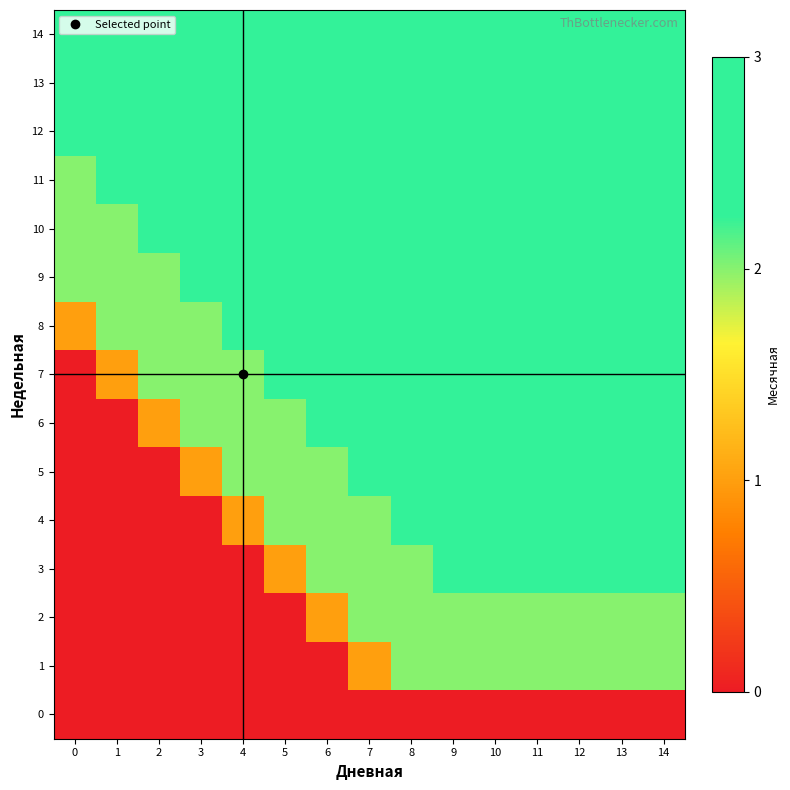

Reading left to right, transcribe all the data shown in this chart.

0: 0=0	1=0	2=0	3=0	4=0	5=0	6=0	7=0	8=0	9=0	10=0	11=0	12=0	13=0	14=0
1: 0=0	1=0	2=0	3=0	4=0	5=0	6=0	7=1	8=2	9=2	10=2	11=2	12=2	13=2	14=2
2: 0=0	1=0	2=0	3=0	4=0	5=0	6=1	7=2	8=2	9=2	10=2	11=2	12=2	13=2	14=2
3: 0=0	1=0	2=0	3=0	4=0	5=1	6=2	7=2	8=2	9=3	10=3	11=3	12=3	13=3	14=3
4: 0=0	1=0	2=0	3=0	4=1	5=2	6=2	7=2	8=3	9=3	10=3	11=3	12=3	13=3	14=3
5: 0=0	1=0	2=0	3=1	4=2	5=2	6=2	7=3	8=3	9=3	10=3	11=3	12=3	13=3	14=3
6: 0=0	1=0	2=1	3=2	4=2	5=2	6=3	7=3	8=3	9=3	10=3	11=3	12=3	13=3	14=3
7: 0=0	1=1	2=2	3=2	4=2	5=3	6=3	7=3	8=3	9=3	10=3	11=3	12=3	13=3	14=3
8: 0=1	1=2	2=2	3=2	4=3	5=3	6=3	7=3	8=3	9=3	10=3	11=3	12=3	13=3	14=3
9: 0=2	1=2	2=2	3=3	4=3	5=3	6=3	7=3	8=3	9=3	10=3	11=3	12=3	13=3	14=3
10: 0=2	1=2	2=3	3=3	4=3	5=3	6=3	7=3	8=3	9=3	10=3	11=3	12=3	13=3	14=3
11: 0=2	1=3	2=3	3=3	4=3	5=3	6=3	7=3	8=3	9=3	10=3	11=3	12=3	13=3	14=3
12: 0=3	1=3	2=3	3=3	4=3	5=3	6=3	7=3	8=3	9=3	10=3	11=3	12=3	13=3	14=3
13: 0=3	1=3	2=3	3=3	4=3	5=3	6=3	7=3	8=3	9=3	10=3	11=3	12=3	13=3	14=3
14: 0=3	1=3	2=3	3=3	4=3	5=3	6=3	7=3	8=3	9=3	10=3	11=3	12=3	13=3	14=3